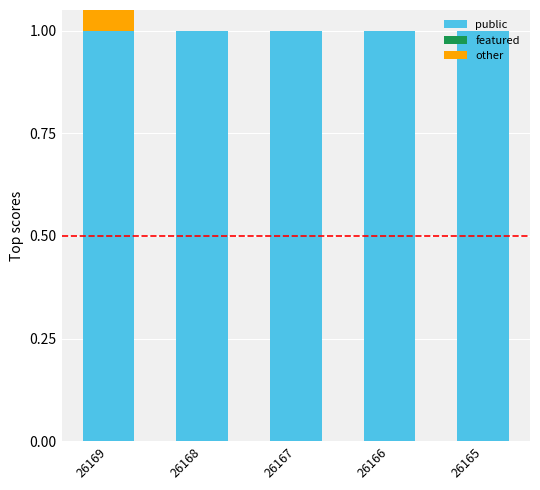

Reading left to right, what are all the values shown in this chart?

public: 26169=1.0	26168=1.0	26167=1.0	26166=1.0	26165=1.0
featured: 26169=0.1	26168=0.0	26167=0.0	26166=0.0	26165=0.0
other: 26169=-0.1	26168=0.0	26167=0.0	26166=0.0	26165=0.0